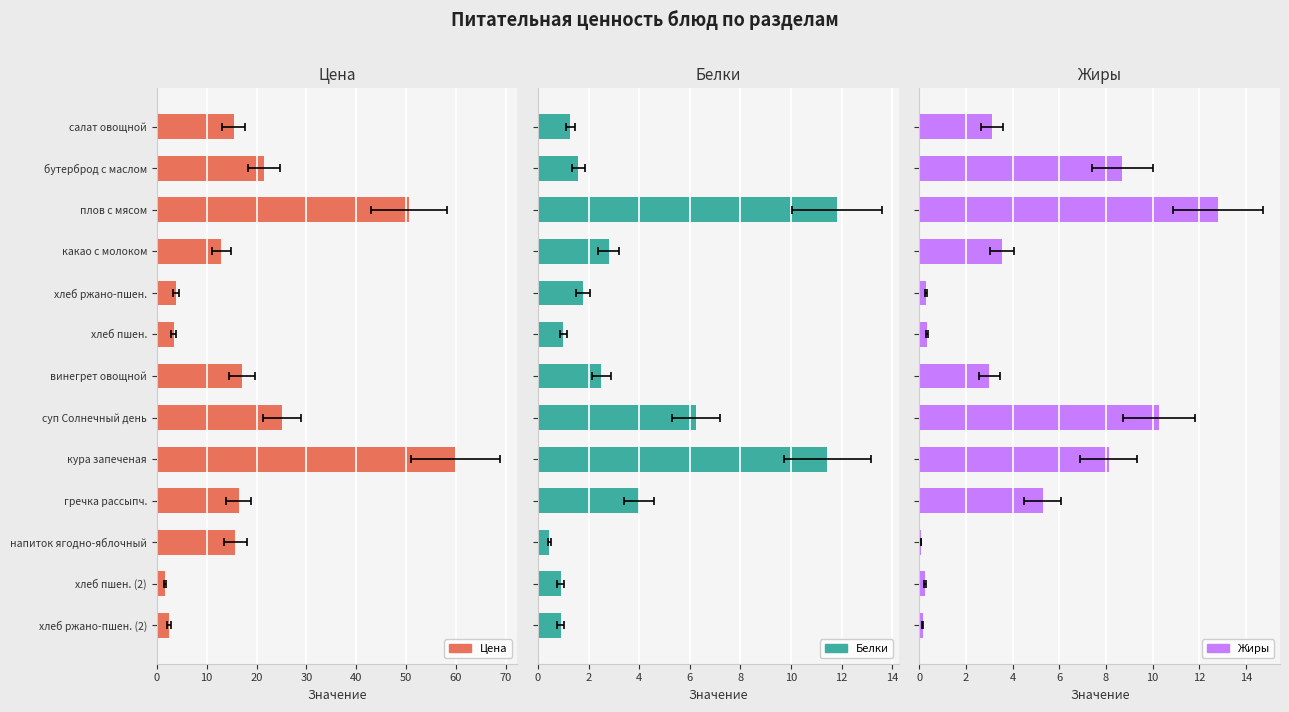

What is the smallest value displayed?

0.1